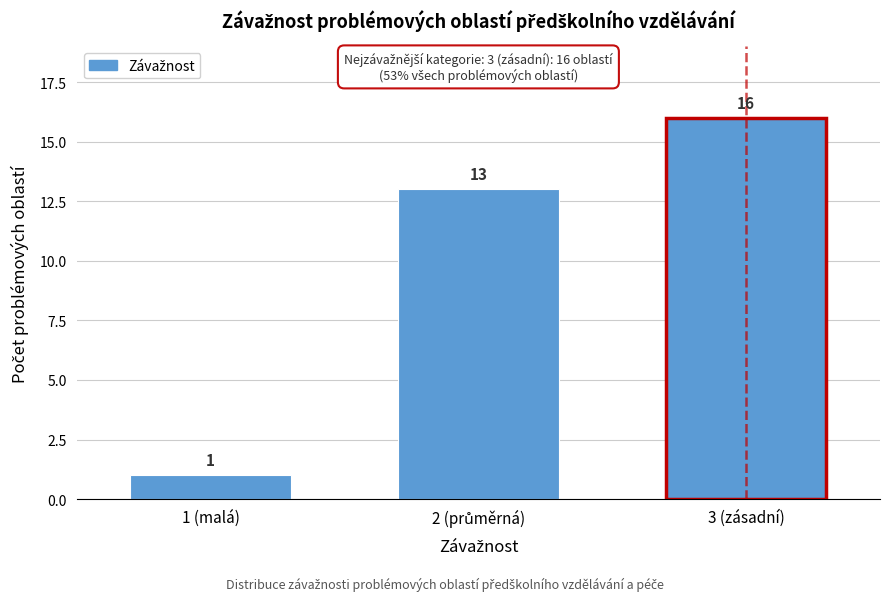

Reading right to left, transcribe all the data shown in this chart.

16	13	1